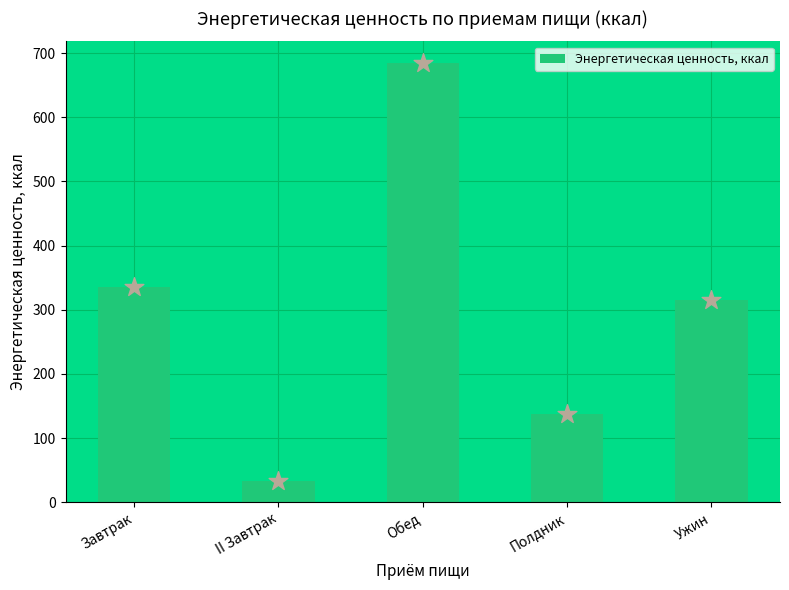

What is the ratio of the value at Обед to the value at Завтрак?

2.0